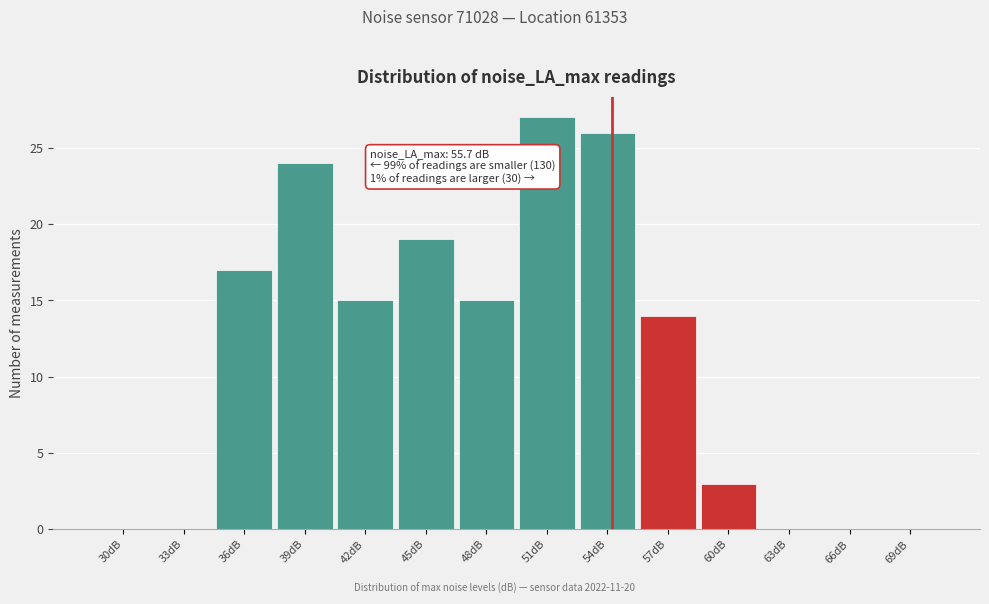

Reading left to right, extract all data points from this chart.

30dB=0	33dB=0	36dB=17	39dB=24	42dB=15	45dB=19	48dB=15	51dB=27	54dB=26	57dB=14	60dB=3	63dB=0	66dB=0	69dB=0